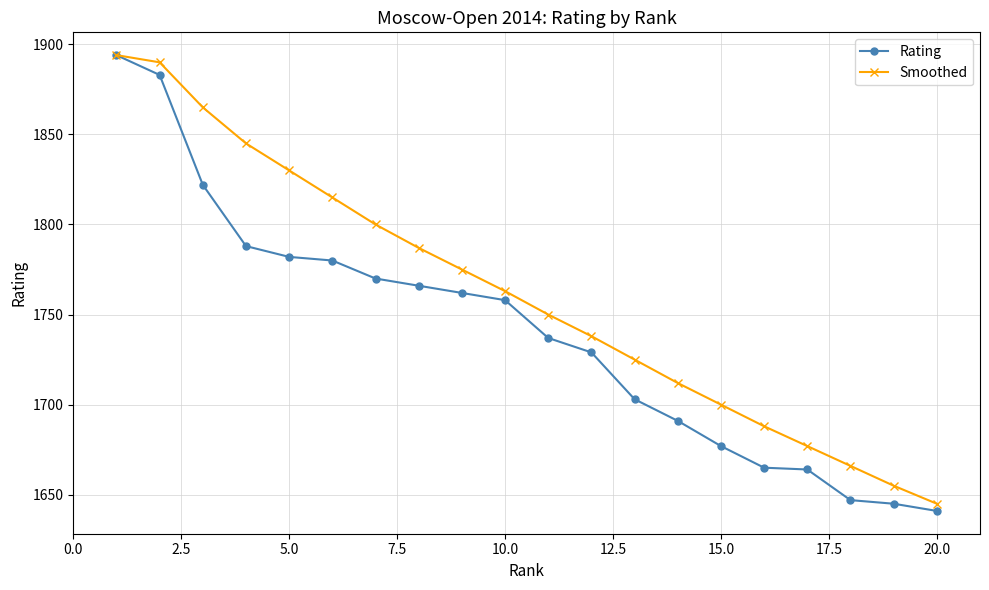

What is the lowest value of the Smoothed series?

1645